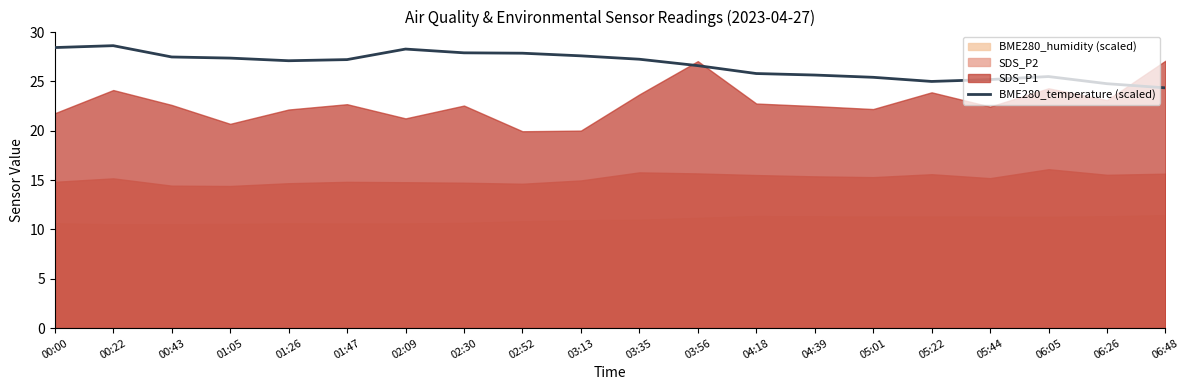

Reading left to right, what are all the values shown in this chart?

28.4	28.6	27.5	27.4	27.1	27.2	28.3	27.9	27.9	27.6	27.3	26.6	25.8	25.6	25.4	25.0	25.2	25.5	24.8	24.4